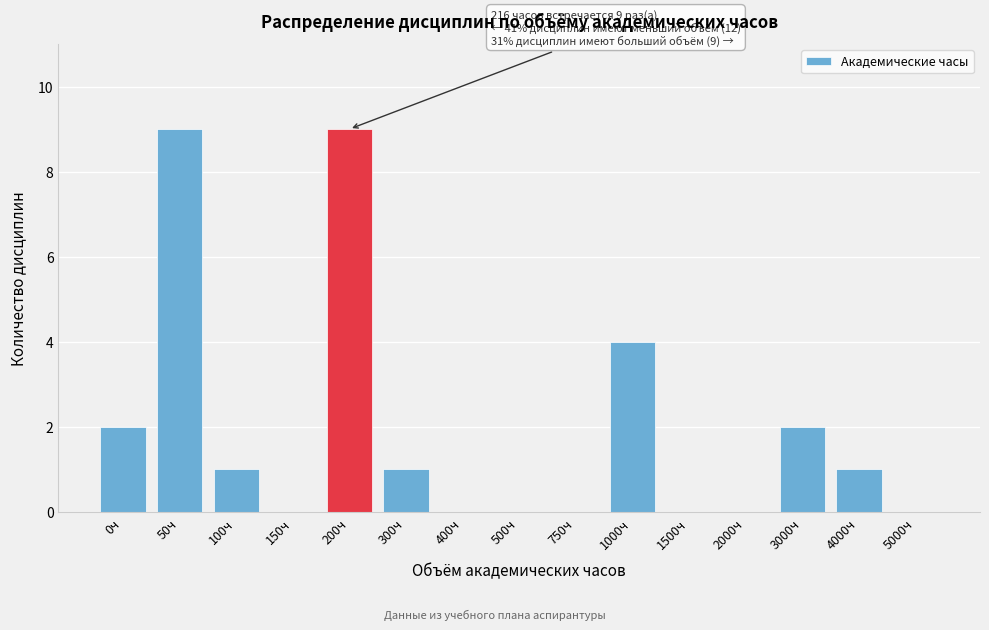

Reading left to right, what are all the values shown in this chart?

0ч=2	50ч=9	100ч=1	150ч=0	200ч=9	300ч=1	400ч=0	500ч=0	750ч=0	1000ч=4	1500ч=0	2000ч=0	3000ч=2	4000ч=1	5000ч=0